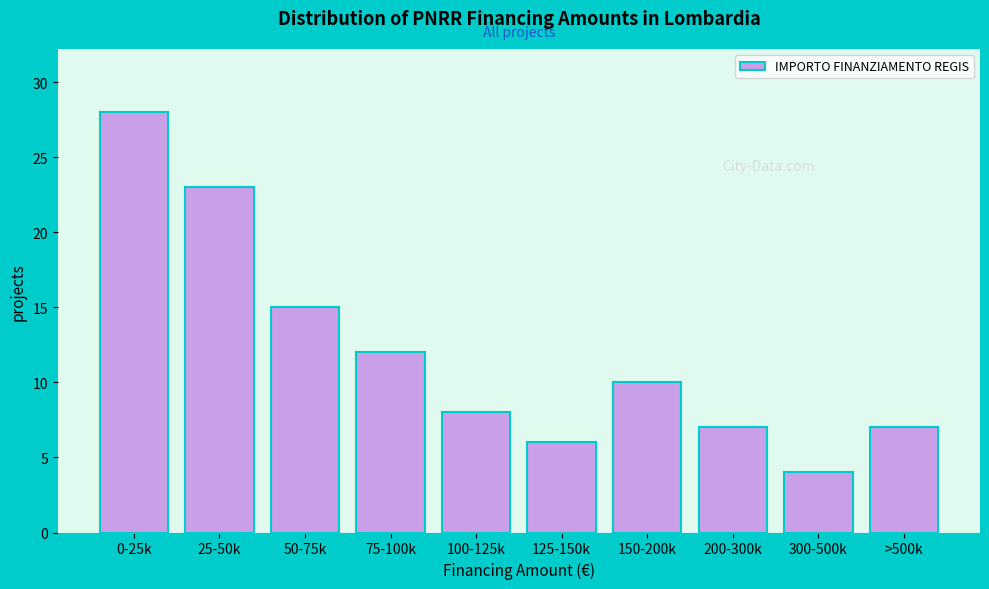

Reading right to left, list all the values displayed in this chart.

>500k=7	300-500k=4	200-300k=7	150-200k=10	125-150k=6	100-125k=8	75-100k=12	50-75k=15	25-50k=23	0-25k=28